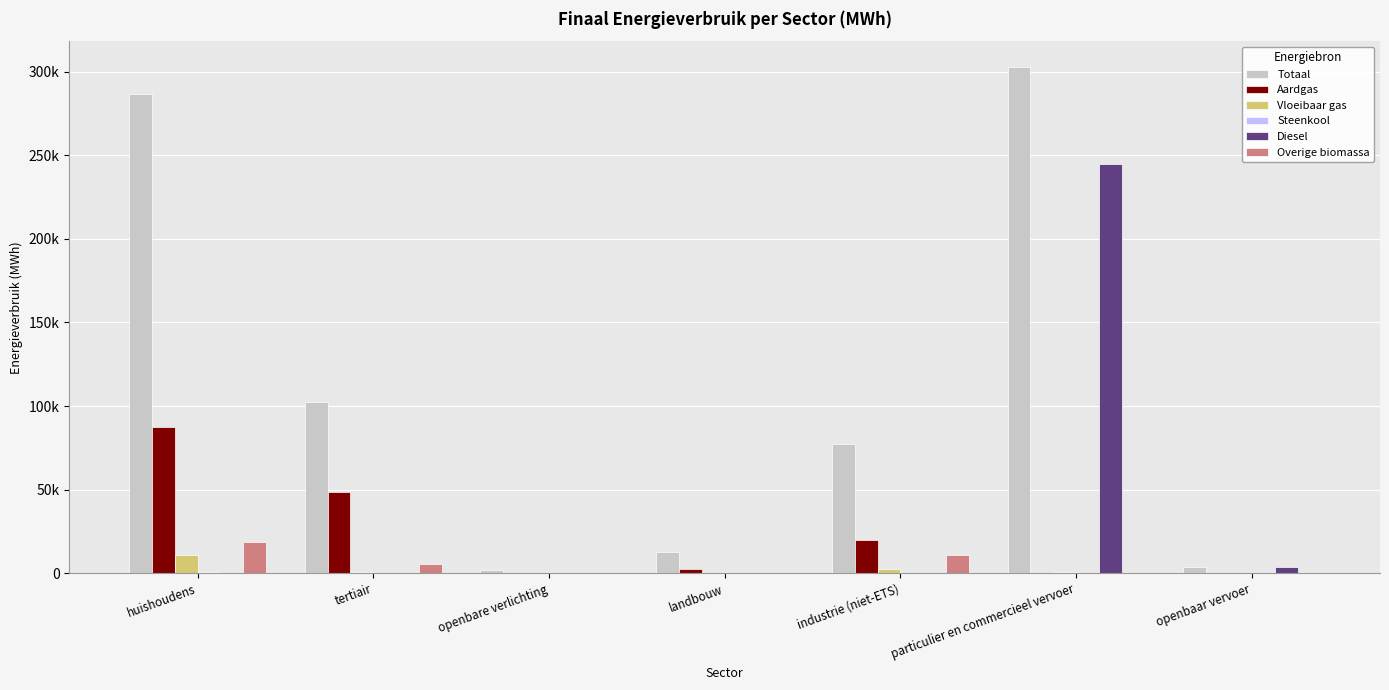

True or false: Overige biomassa has a value of 0.0 at openbaar vervoer.

True